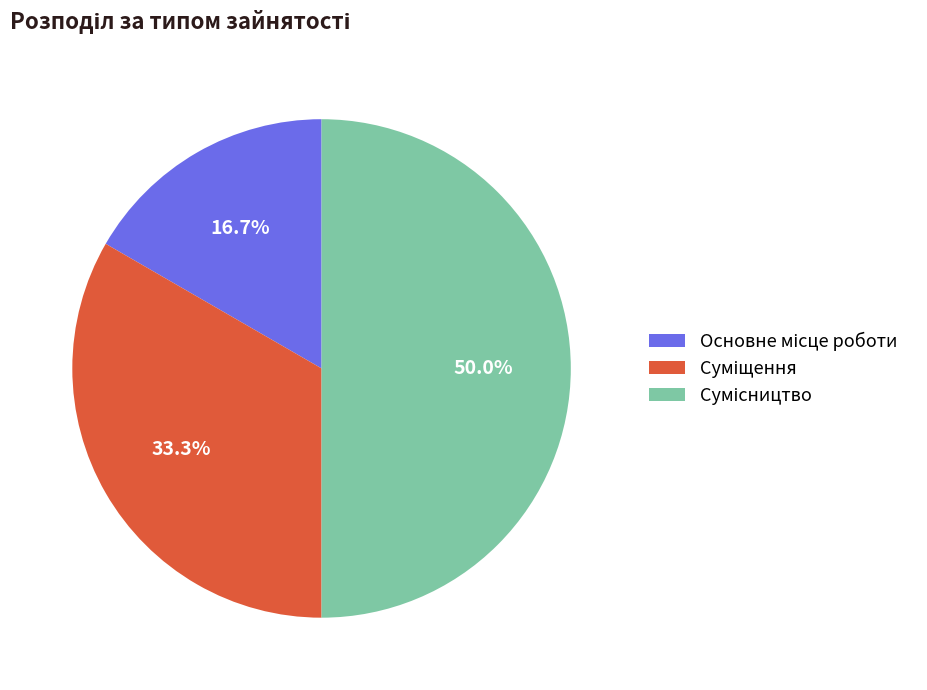

Count the number of slices in the pie.

3